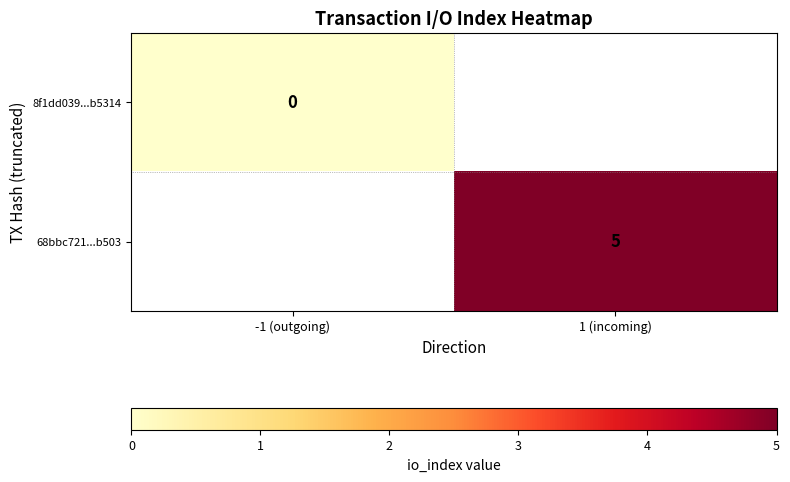

Is the value of 8f1dd039...b5314 at -1 (outgoing) greater than the value of 68bbc721...b503 at 1 (incoming)?

No